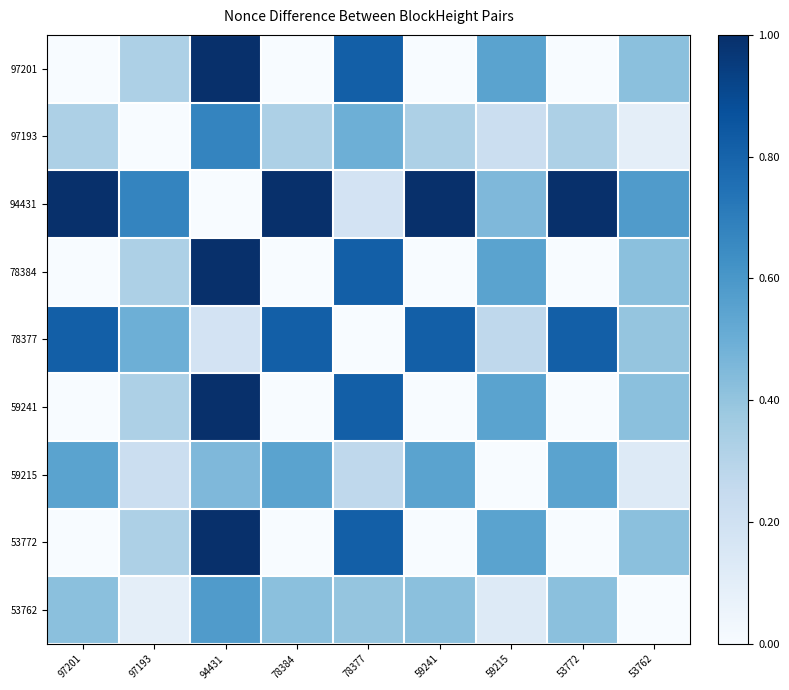

Reading left to right, list all the values displayed in this chart.

97201: 97201=0.0	97193=0.3	94431=1.0	78384=0.0	78377=0.8	59241=0.0	59215=0.5	53772=0.0	53762=0.4
97193: 97201=0.3	97193=0.0	94431=0.7	78384=0.3	78377=0.5	59241=0.3	59215=0.2	53772=0.3	53762=0.1
94431: 97201=1.0	97193=0.7	94431=0.0	78384=1.0	78377=0.2	59241=1.0	59215=0.5	53772=1.0	53762=0.6
78384: 97201=0.0	97193=0.3	94431=1.0	78384=0.0	78377=0.8	59241=0.0	59215=0.5	53772=0.0	53762=0.4
78377: 97201=0.8	97193=0.5	94431=0.2	78384=0.8	78377=0.0	59241=0.8	59215=0.3	53772=0.8	53762=0.4
59241: 97201=0.0	97193=0.3	94431=1.0	78384=0.0	78377=0.8	59241=0.0	59215=0.5	53772=0.0	53762=0.4
59215: 97201=0.5	97193=0.2	94431=0.5	78384=0.5	78377=0.3	59241=0.5	59215=0.0	53772=0.5	53762=0.1
53772: 97201=0.0	97193=0.3	94431=1.0	78384=0.0	78377=0.8	59241=0.0	59215=0.5	53772=0.0	53762=0.4
53762: 97201=0.4	97193=0.1	94431=0.6	78384=0.4	78377=0.4	59241=0.4	59215=0.1	53772=0.4	53762=0.0